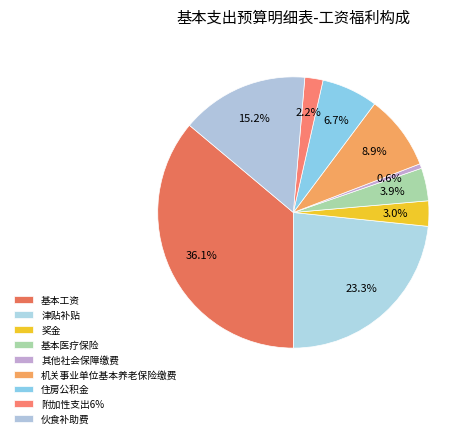

To the nearest percent, what percentage of the pie is 津贴补贴?

23%